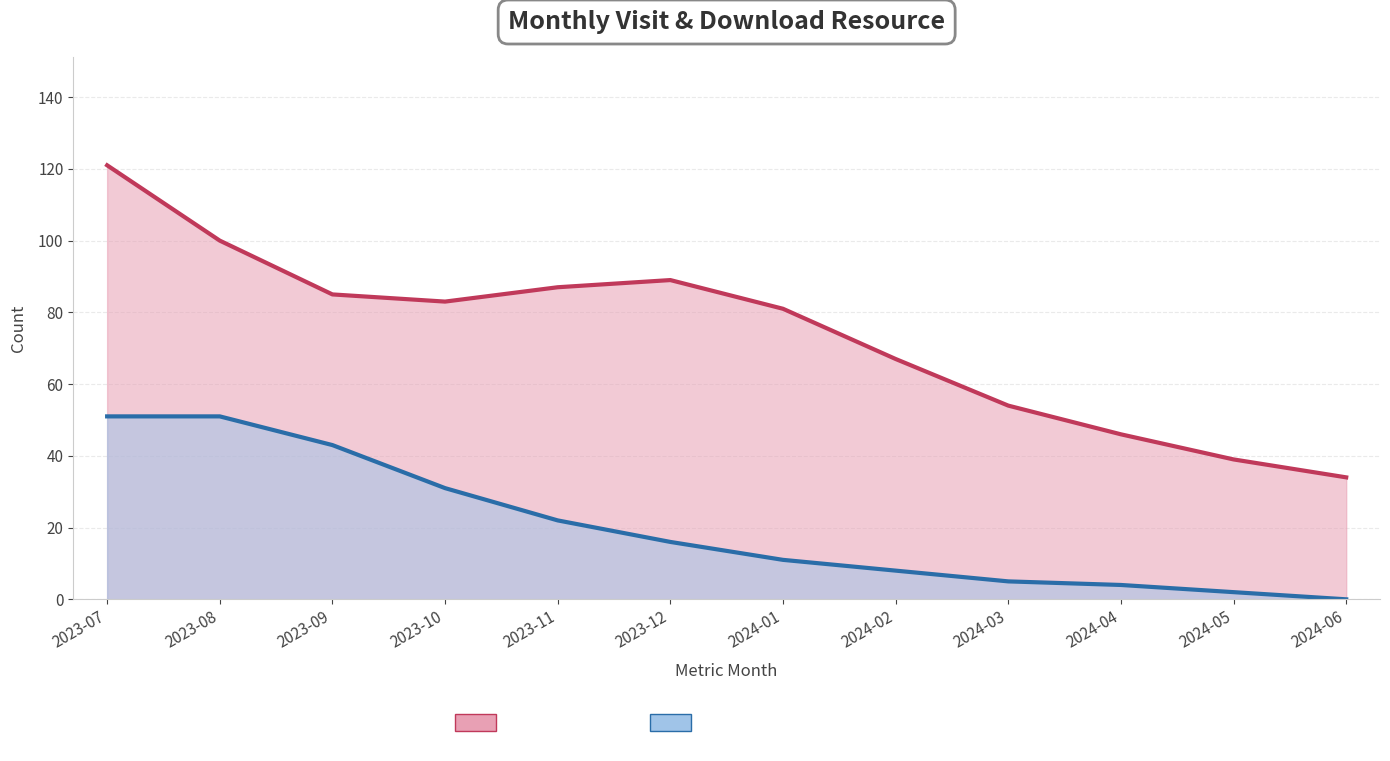

Reading left to right, extract all data points from this chart.

monthly_visit_line: 121	100	85	83	87	89	81	67	54	46	39	34
monthly_download_resource_line: 51	51	43	31	22	16	11	8	5	4	2	0